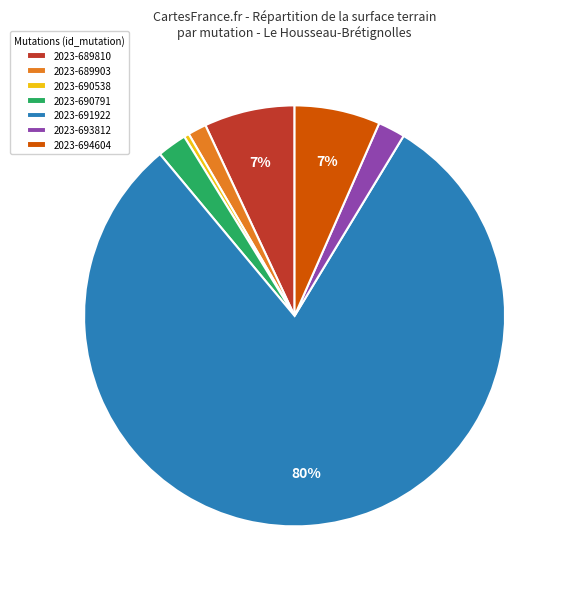

How many slices are in this pie chart?

7